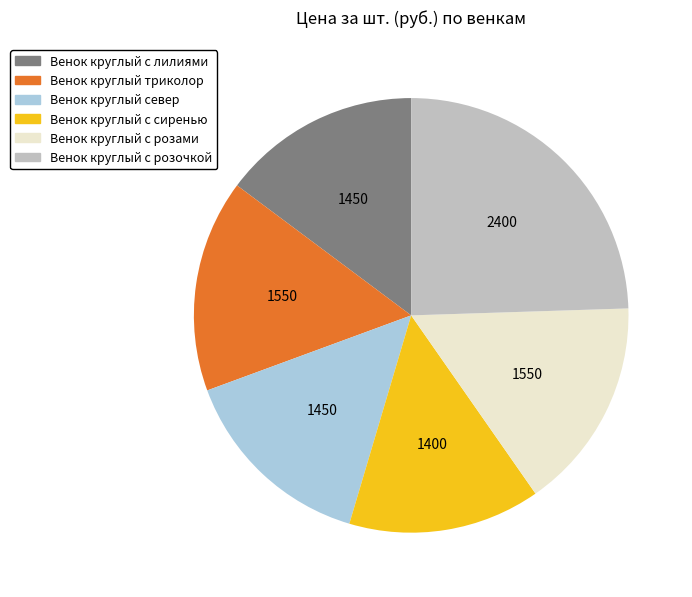

The Венок круглый с розами slice represents 22% of the pie. True or false?

False